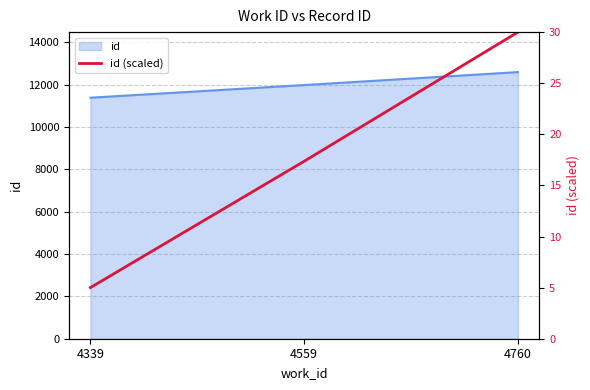

Reading left to right, extract all data points from this chart.

5.0	17.4	30.0